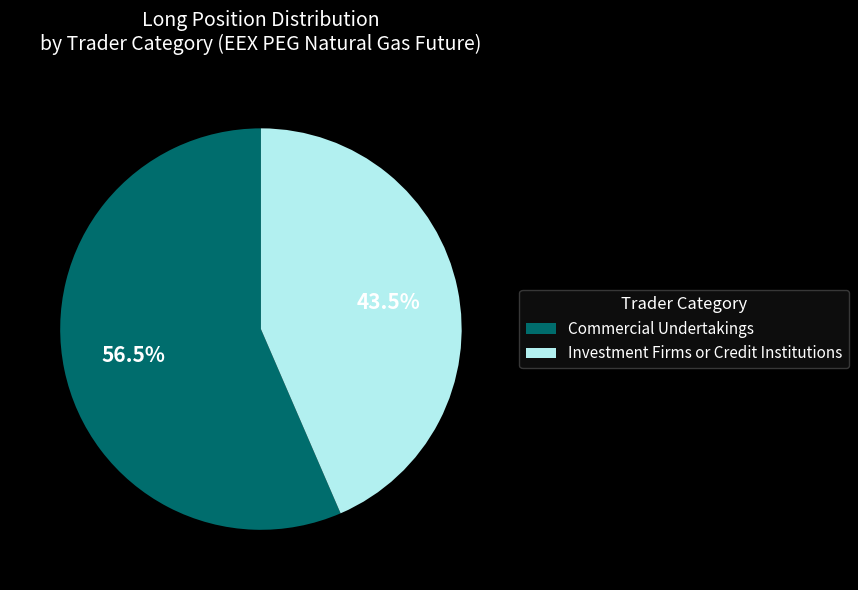

Is there a majority slice in this chart?

Yes